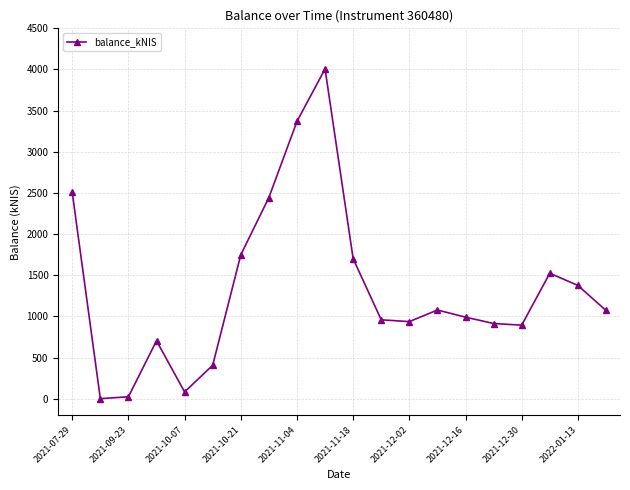

What is the sum of all values?

26727.9